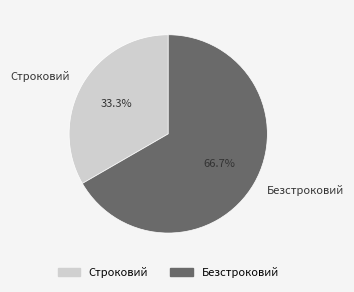

What is the largest slice in the pie chart?

Безстроковий